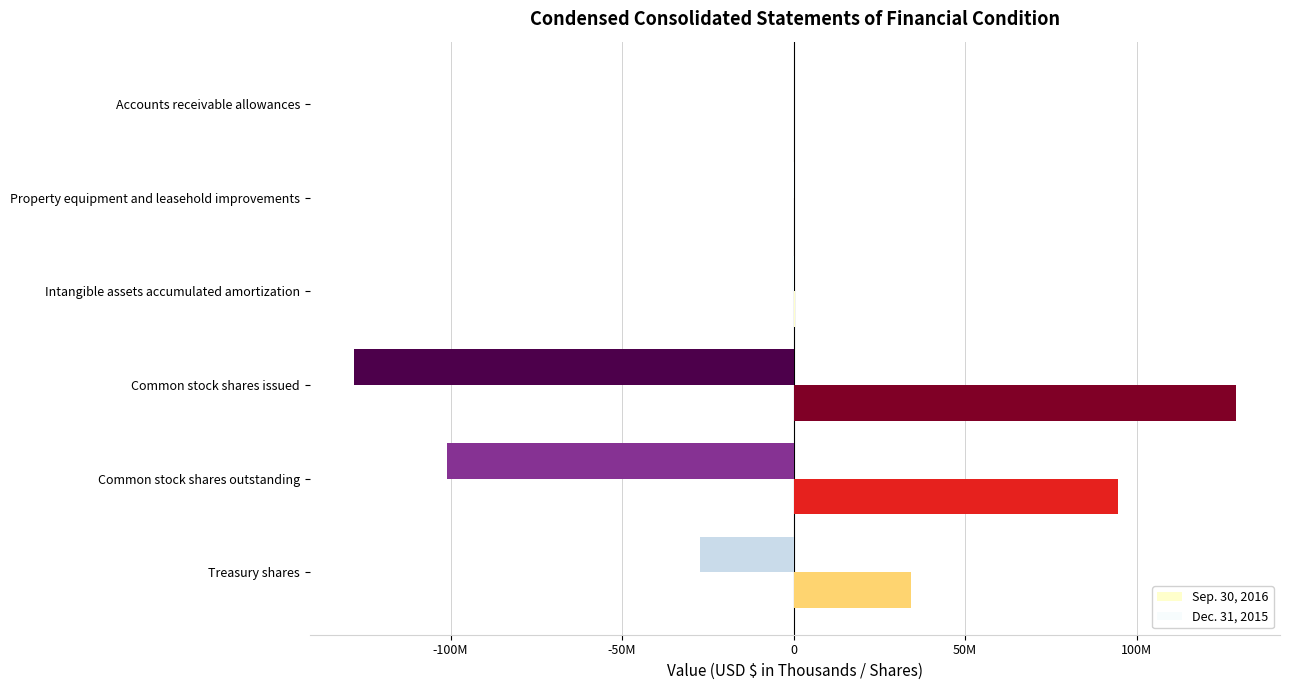

What are all the series names shown in the legend?

Sep. 30, 2016, Dec. 31, 2015